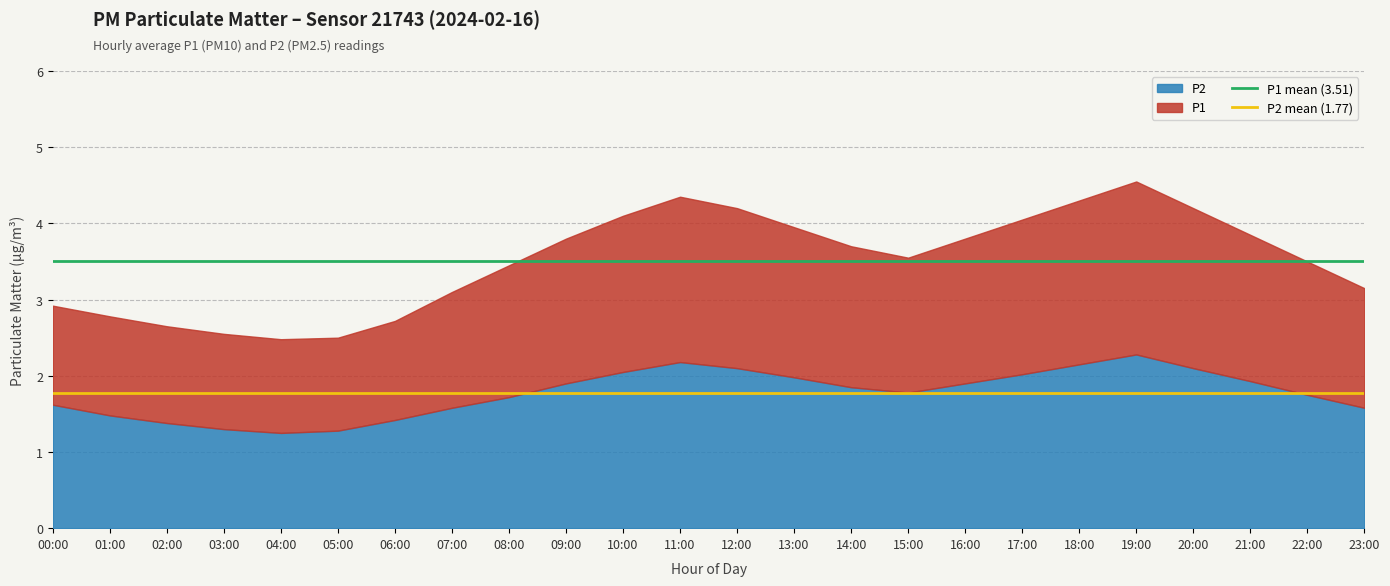

The P2 series shows 2.0 at 10:00. True or false?

True